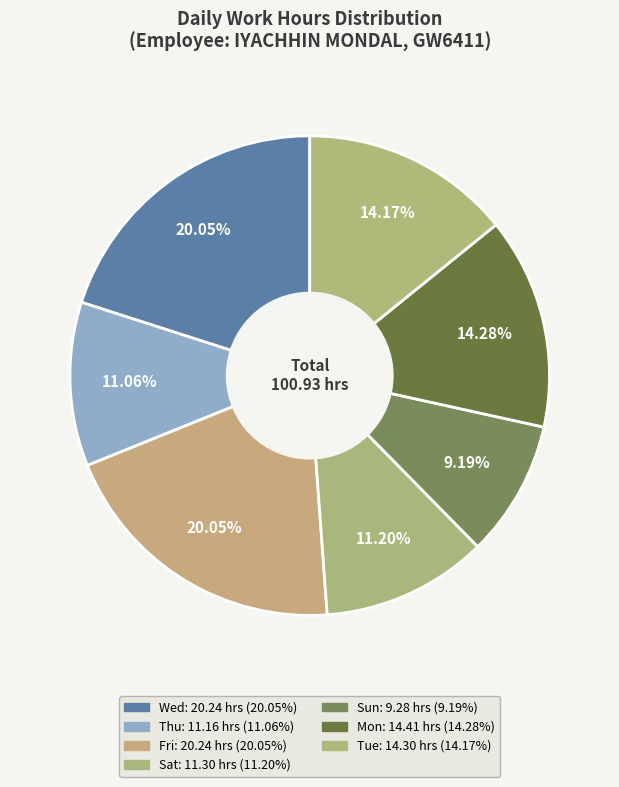

What is the largest slice in the pie chart?

Wed